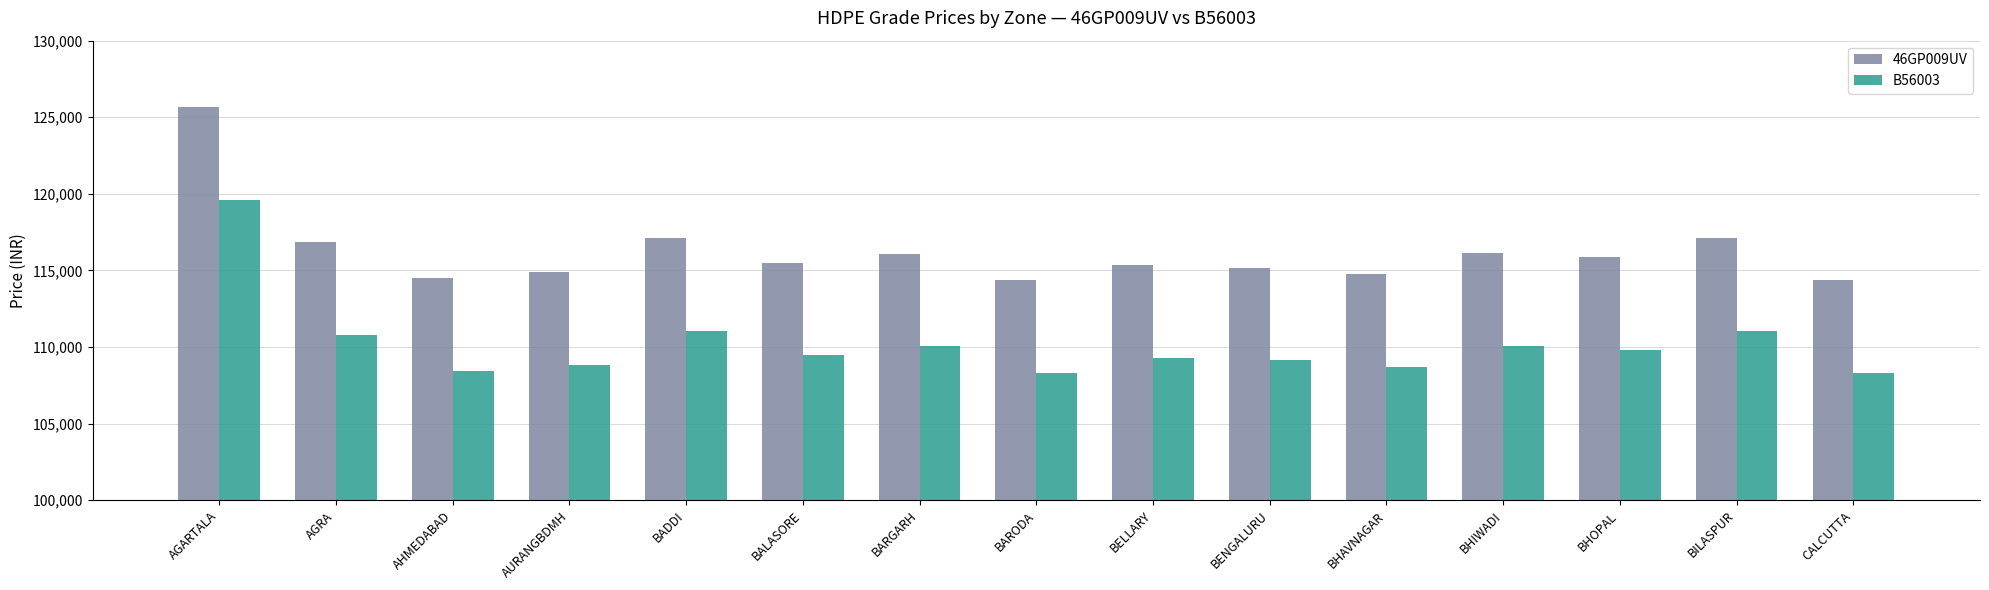

Where does the 46GP009UV series first go above 115510?

AGARTALA